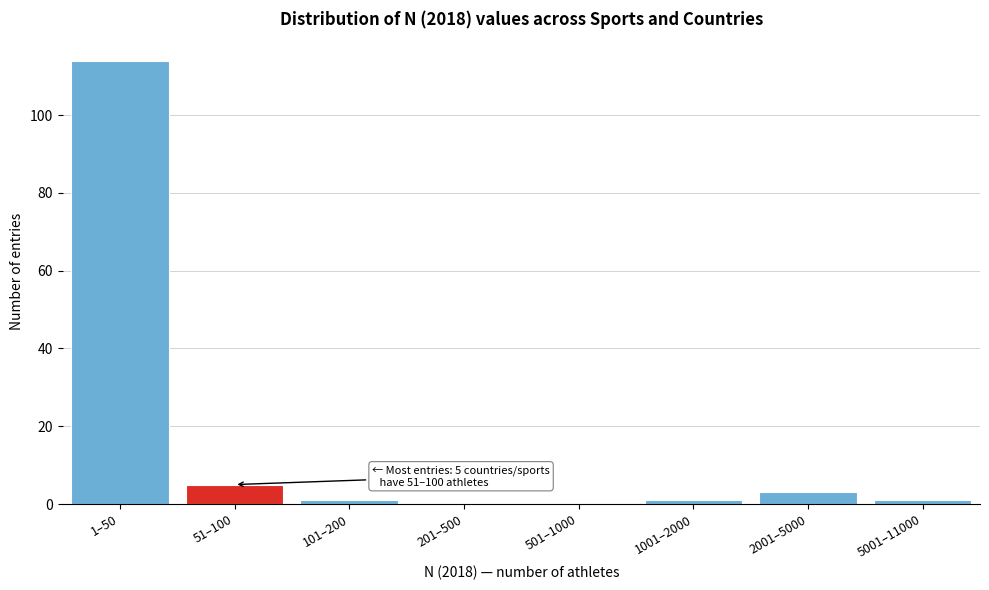

Reading left to right, what are all the values shown in this chart?

1–50=114	51–100=5	101–200=1	201–500=0	501–1000=0	1001–2000=1	2001–5000=3	5001–11000=1